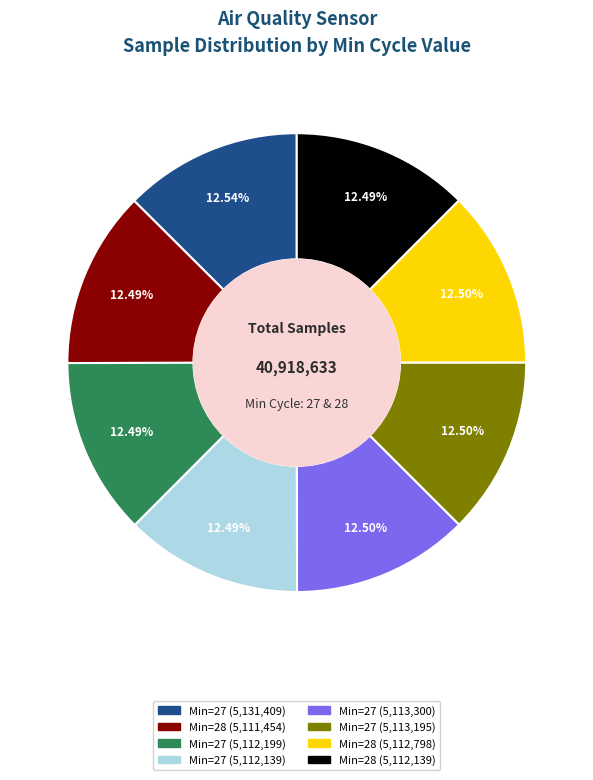

Is there any slice that represents more than half of the pie?

No